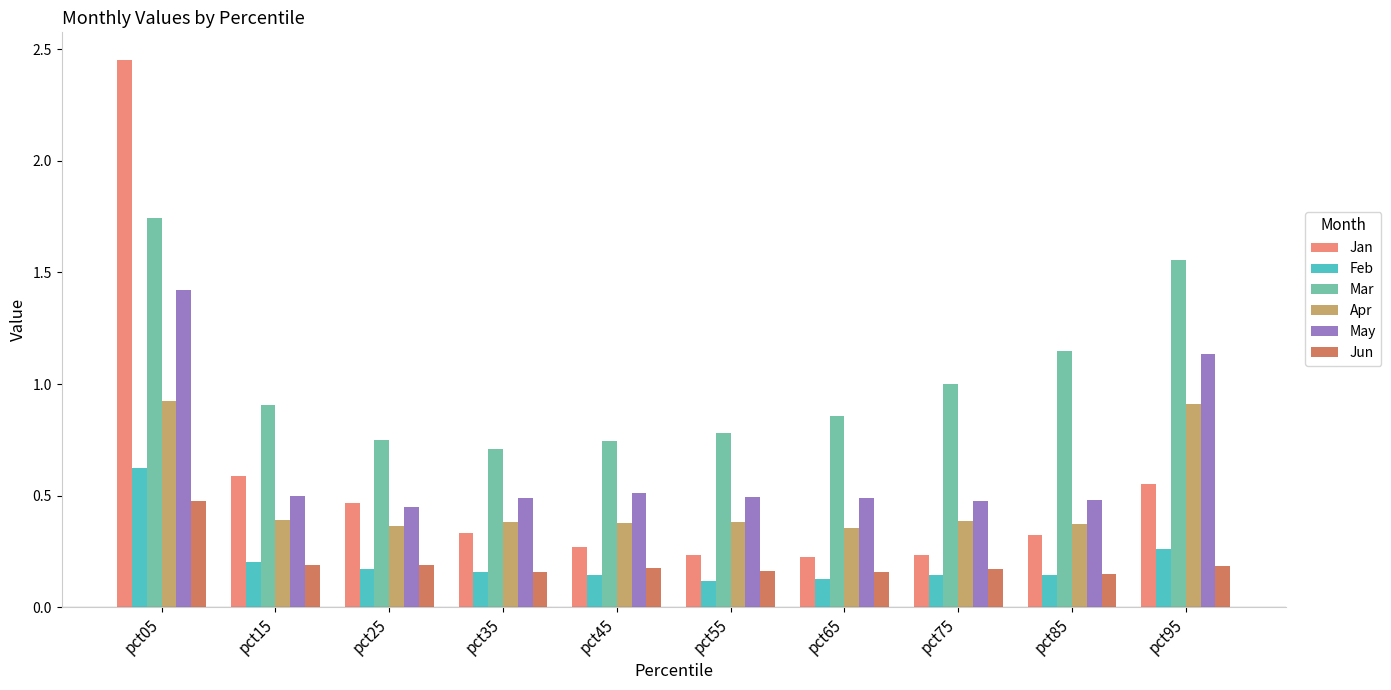

Rank the series at pct55 from highest to lowest value.

Mar, May, Apr, Jan, Jun, Feb